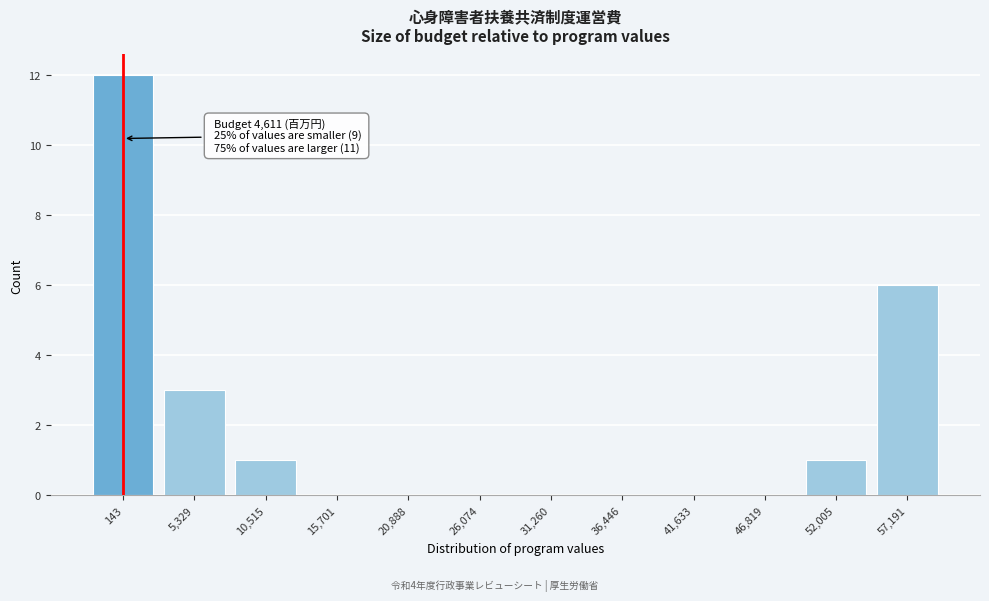

Reading left to right, what are all the values shown in this chart?

143=12	5,329=3	10,515=1	15,701=0	20,888=0	26,074=0	31,260=0	36,446=0	41,633=0	46,819=0	52,005=1	57,191=6